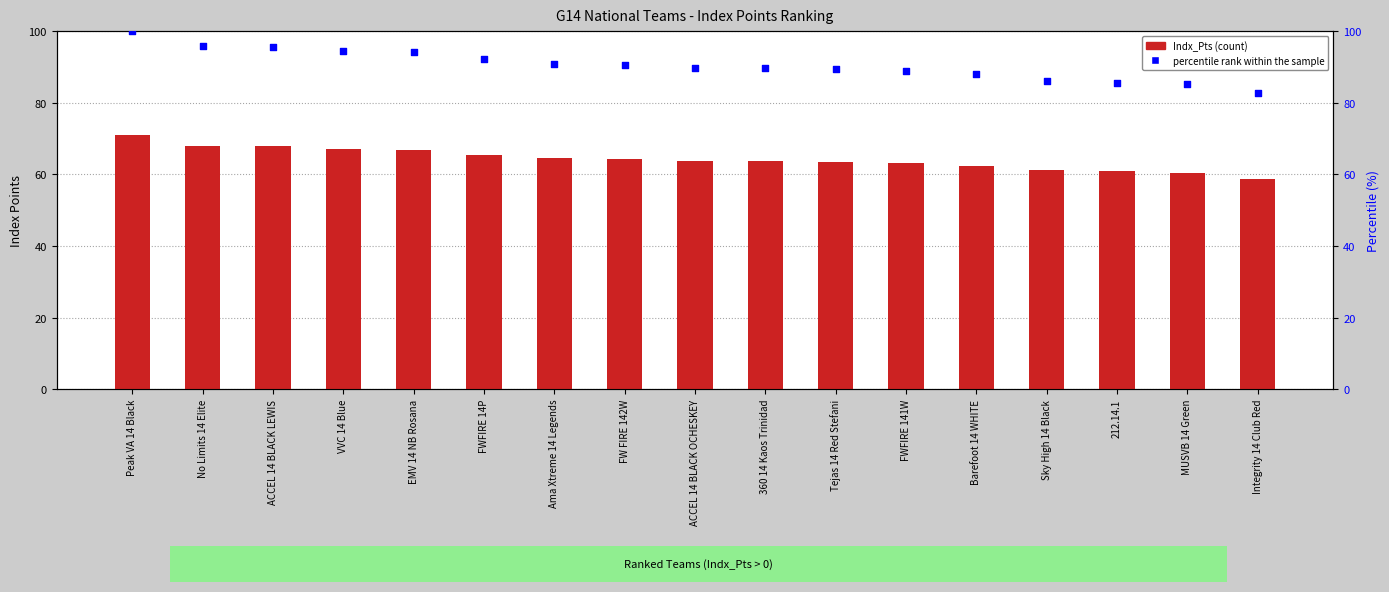

At how many categories does at least one series exceed 89?

11